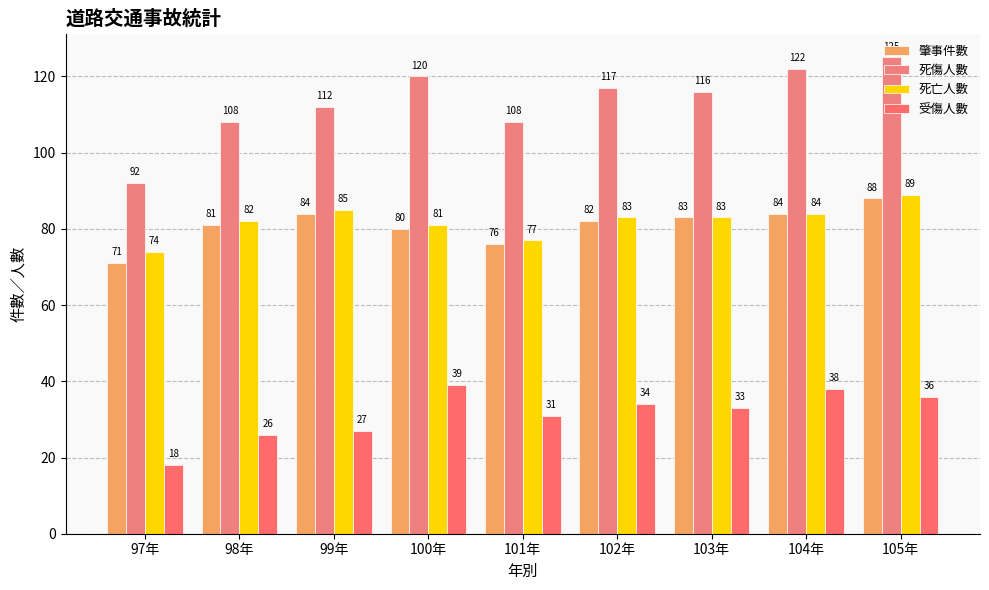

At which label does 受傷人數 reach its peak?

100年